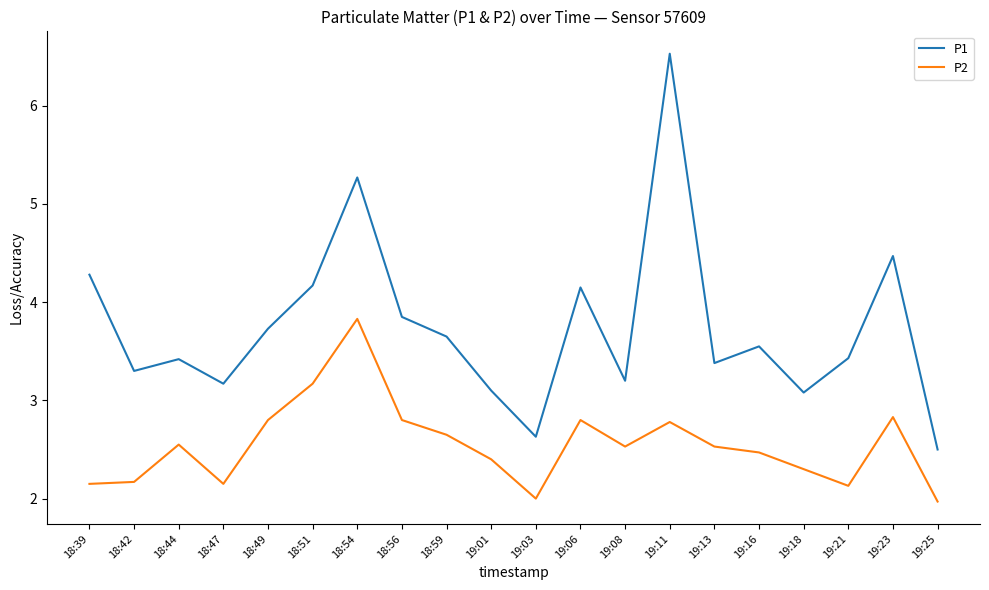

Is it true that P1 equals 4.5 at 19:23?

True